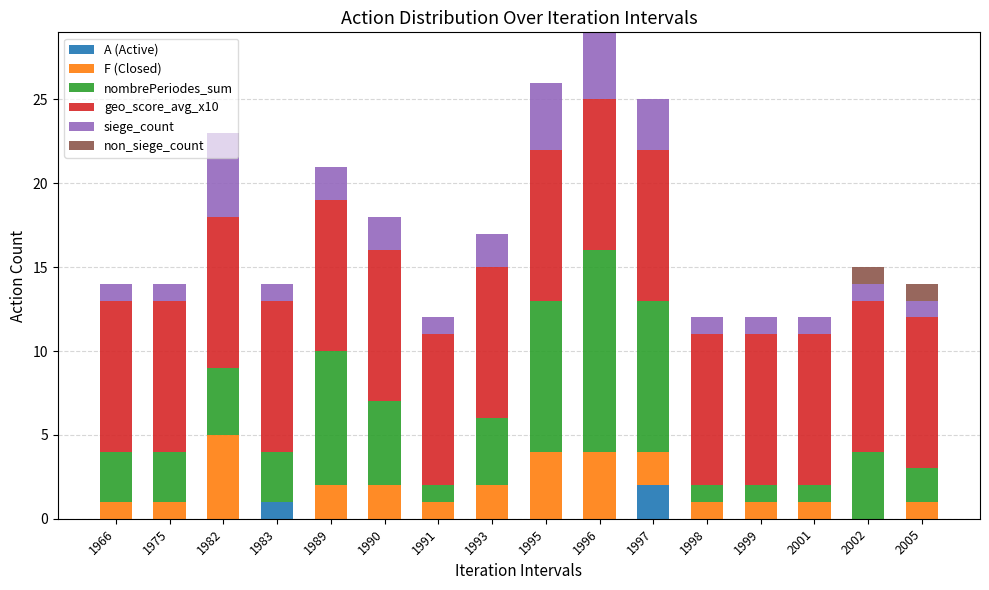

True or false: A (Active) has a value of 0 at 1999.

True